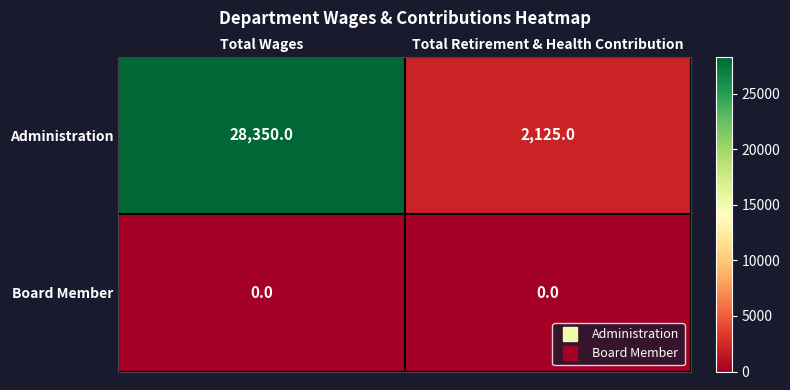

What is the highest value of the Administration series?

28350